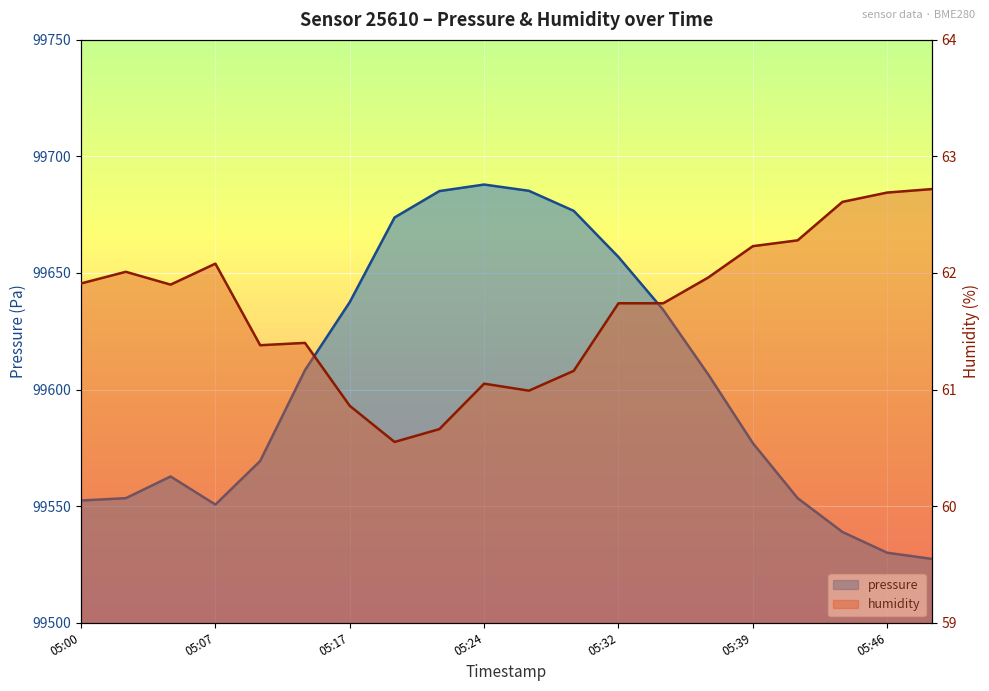

Between 05:12 and 05:49, which is larger?

05:12